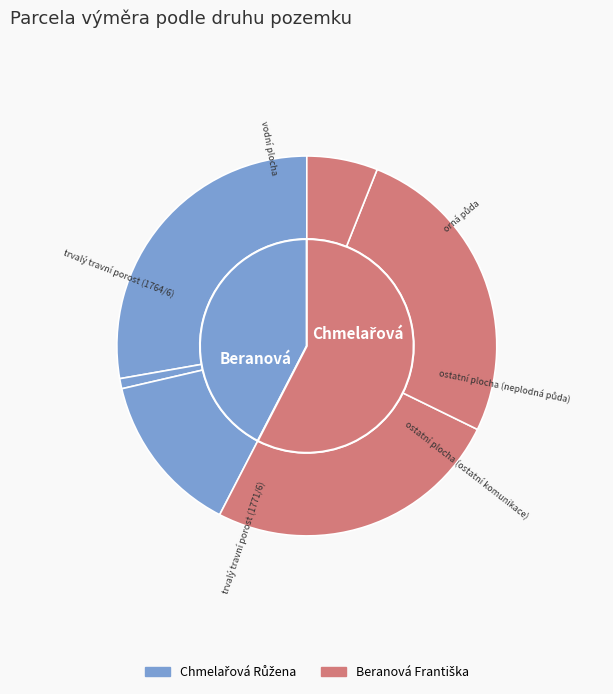

To the nearest percent, what is the combined percentage of ostatní plocha (neplodná půda) and trvalý travní porost (1771/6)?

26%